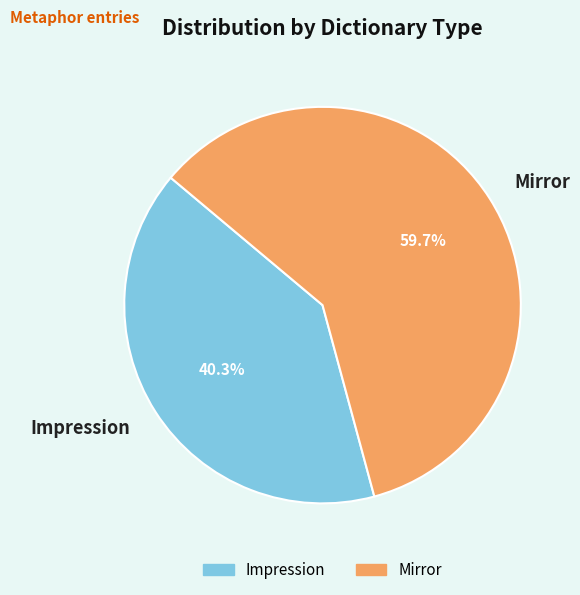

To the nearest percent, what is the difference between the largest and smallest slice percentages?

19%